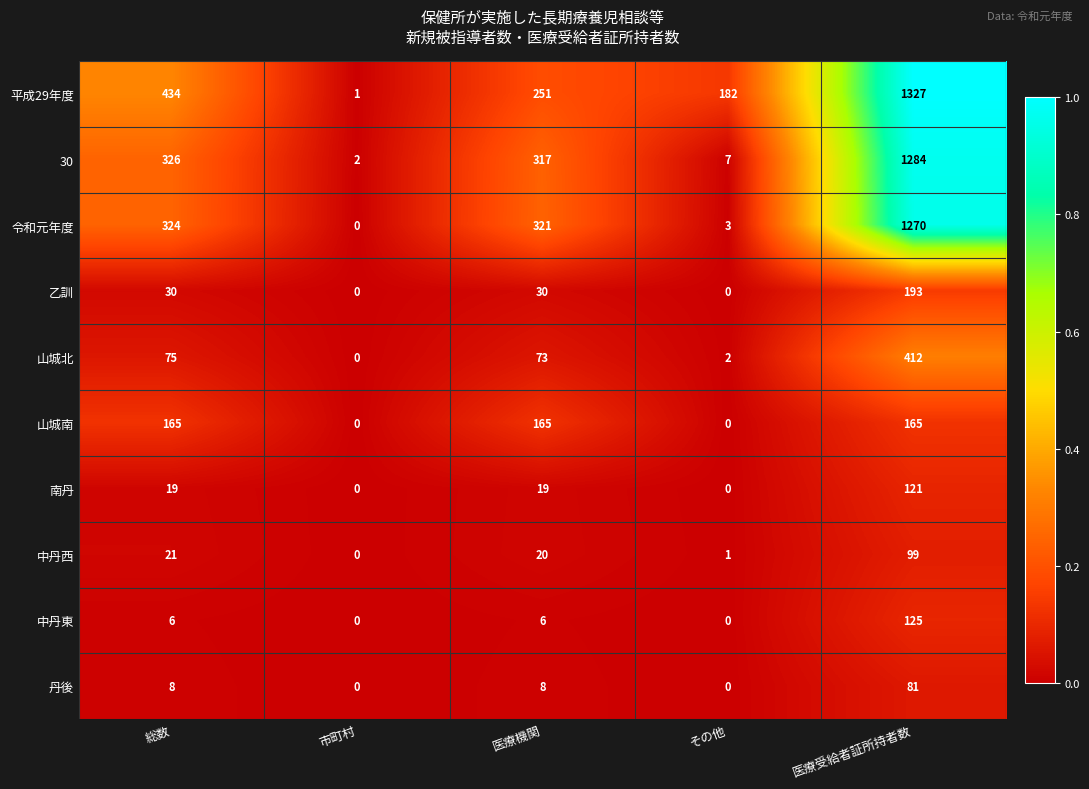

Which series has the widest spread of values?

平成29年度